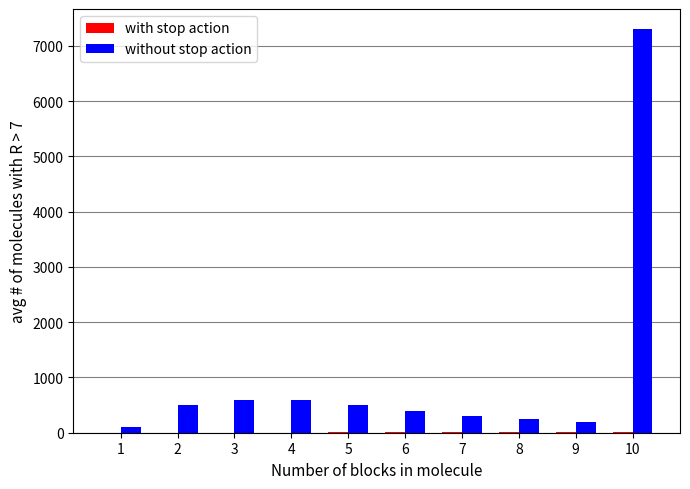

Which series has the largest total across all categories?

without stop action